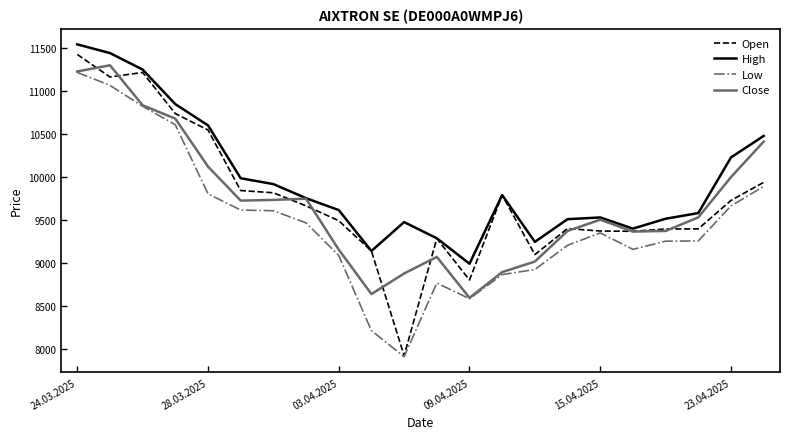

Which series has the largest total across all categories?

High